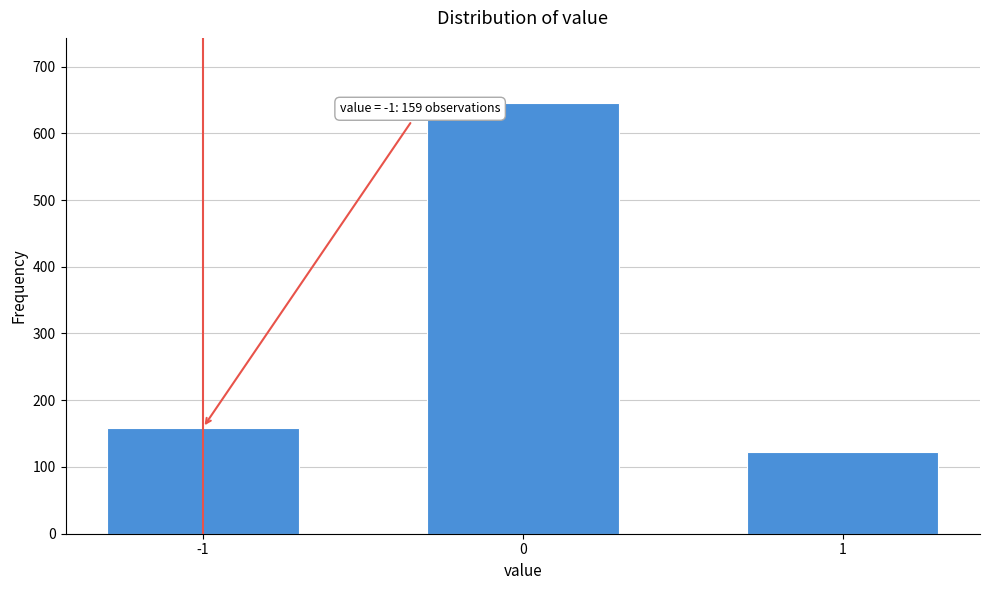

Reading right to left, extract all data points from this chart.

1=122	0=646	-1=159